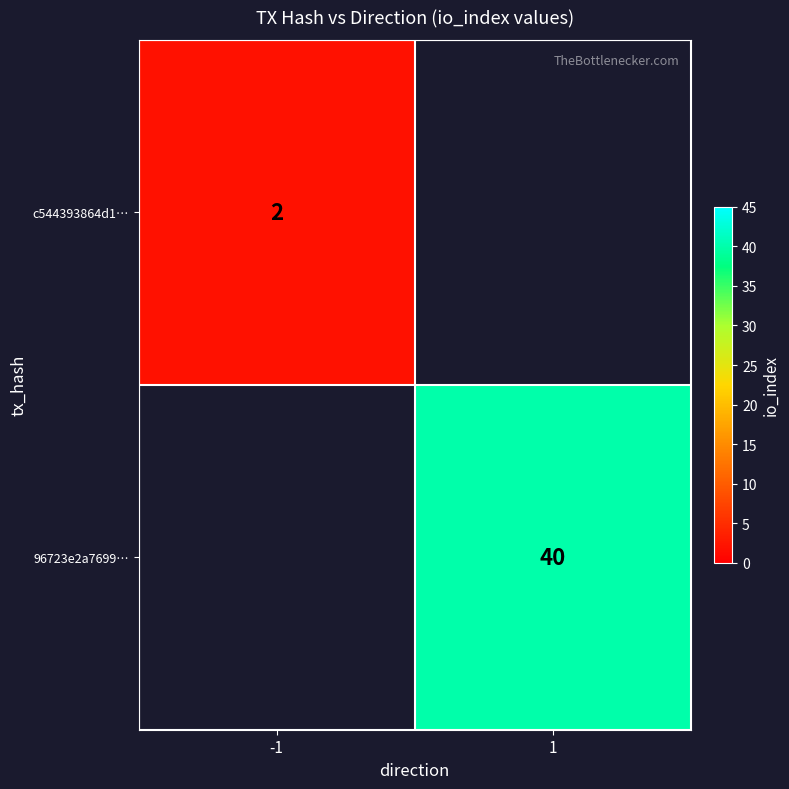

What is the maximum value shown in the chart?

40.0